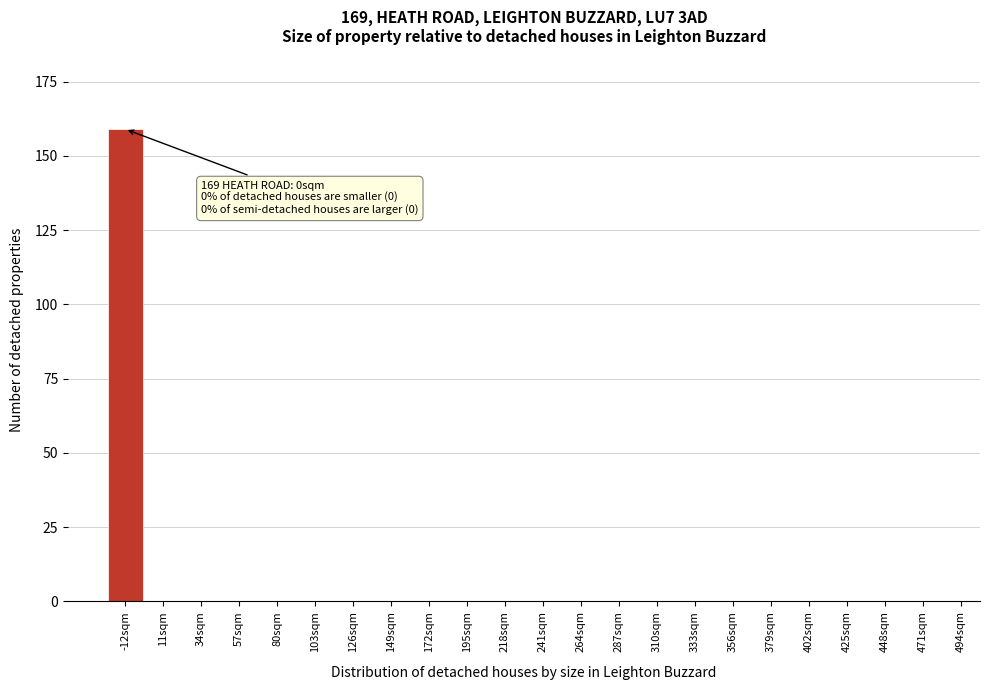

Reading left to right, list all the values displayed in this chart.

-12sqm=159	11sqm=0	34sqm=0	57sqm=0	80sqm=0	103sqm=0	126sqm=0	149sqm=0	172sqm=0	195sqm=0	218sqm=0	241sqm=0	264sqm=0	287sqm=0	310sqm=0	333sqm=0	356sqm=0	379sqm=0	402sqm=0	425sqm=0	448sqm=0	471sqm=0	494sqm=0